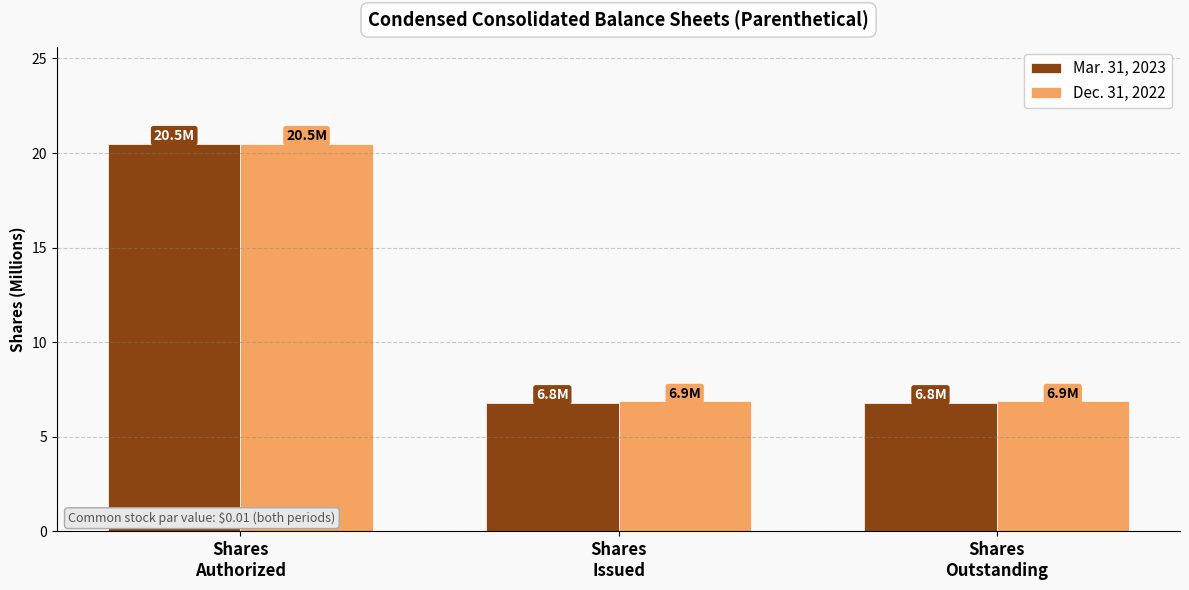

Reading left to right, transcribe all the data shown in this chart.

Mar. 31, 2023: Shares
Authorized=20.5	Shares
Issued=6.8	Shares
Outstanding=6.8
Dec. 31, 2022: Shares
Authorized=20.5	Shares
Issued=6.9	Shares
Outstanding=6.9